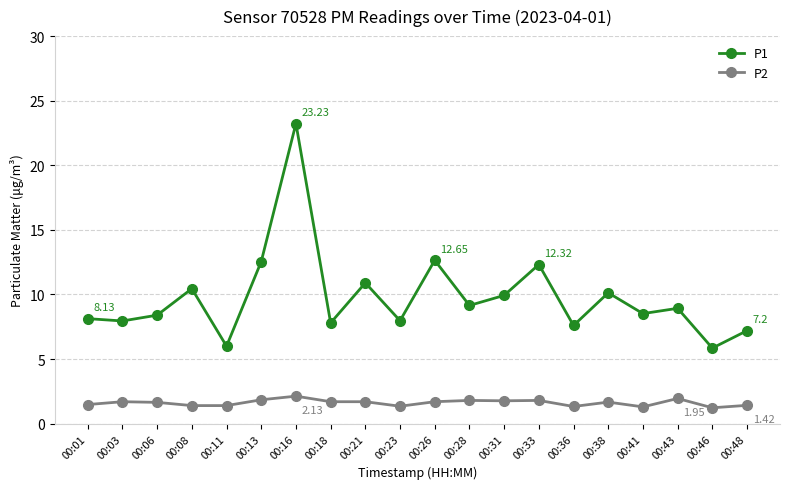

The value of P1 at 00:21 is 16.7. True or false?

False